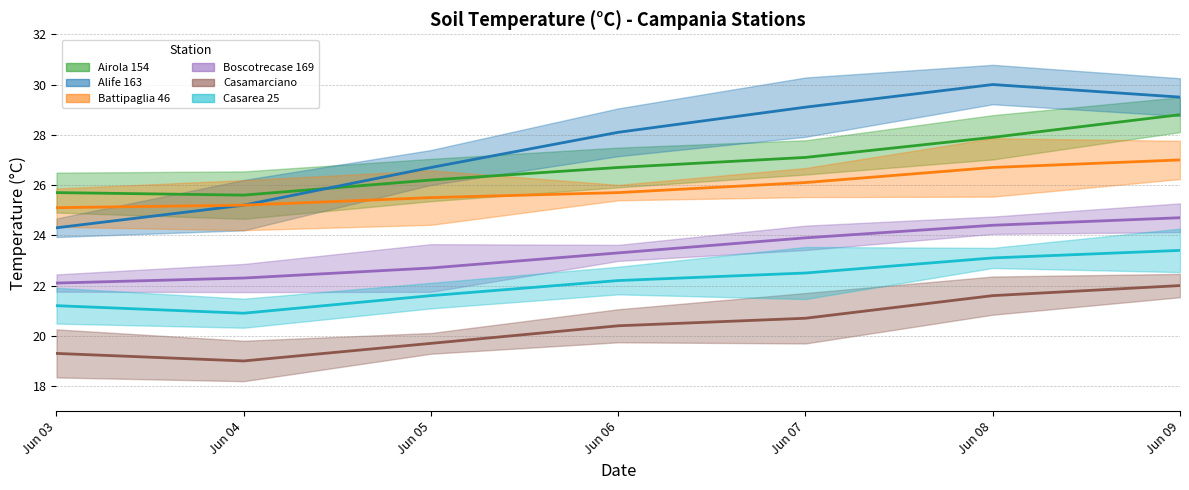

How many lines are shown in the chart?

6